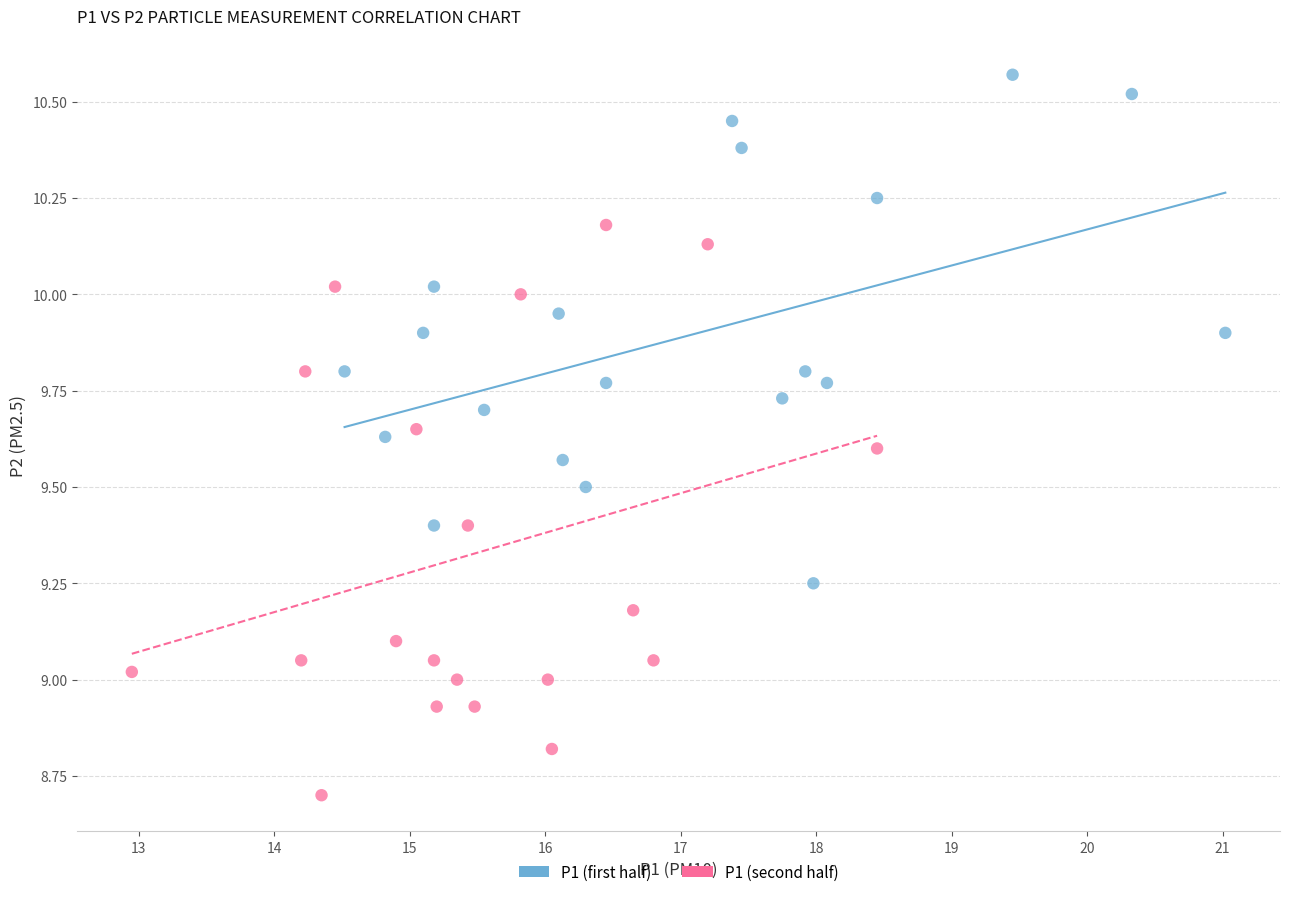

Which series reaches the maximum Y coordinate?

P1 (first half)